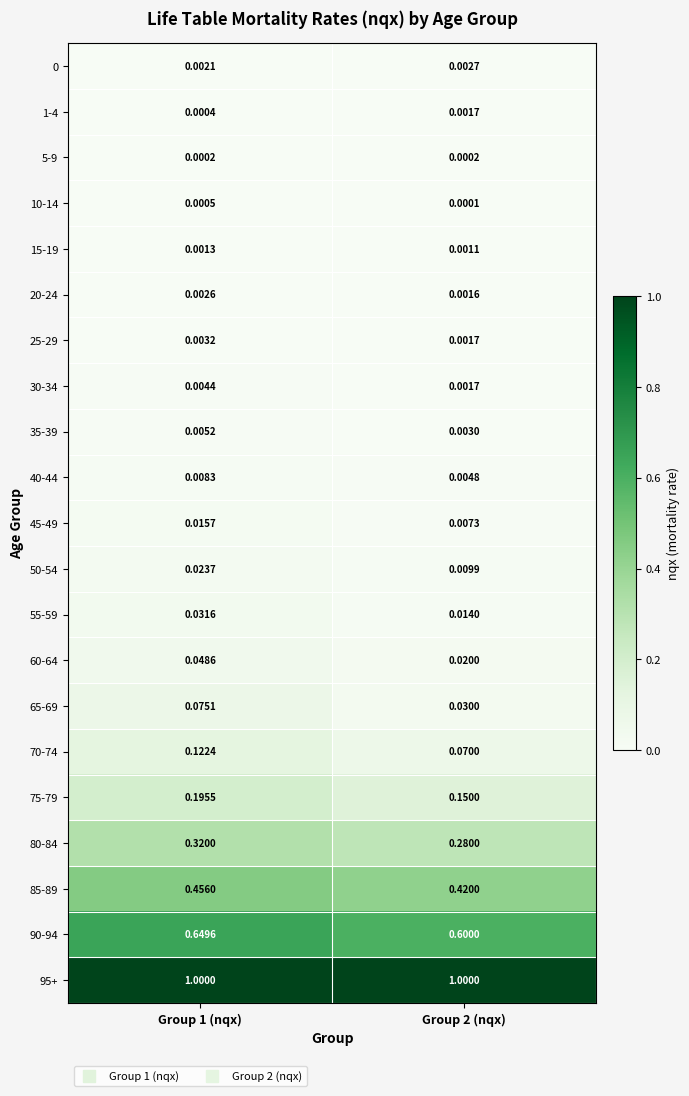

Is the value of 35-39 at Group 1 (nqx) greater than the value of 1-4 at Group 1 (nqx)?

Yes